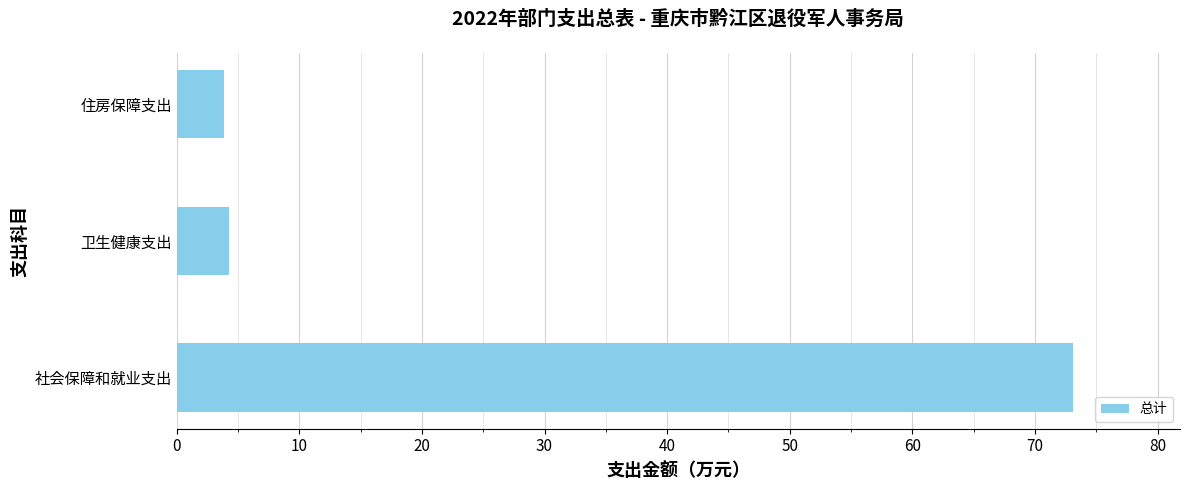

How many values are below 4?

1